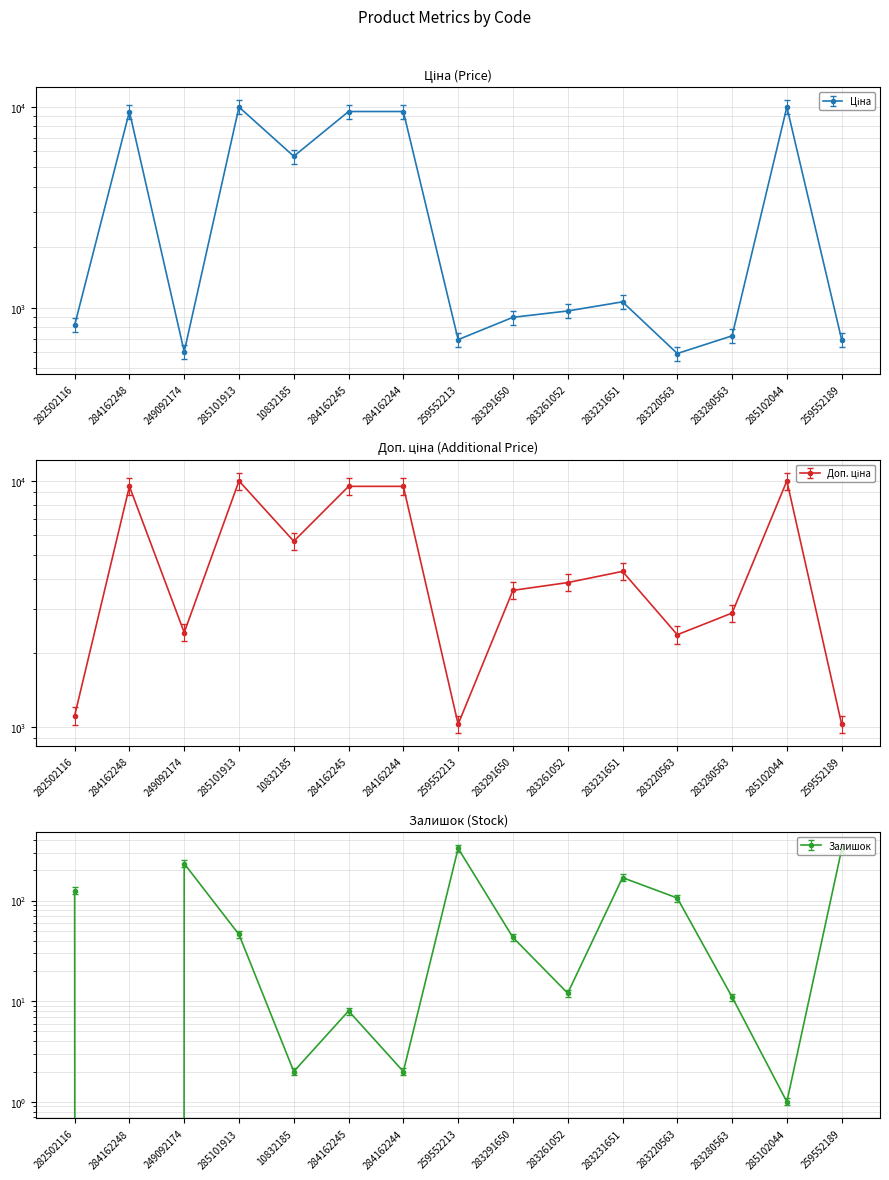

What is the value of the Ціна point at the 15th from the left?

693.7